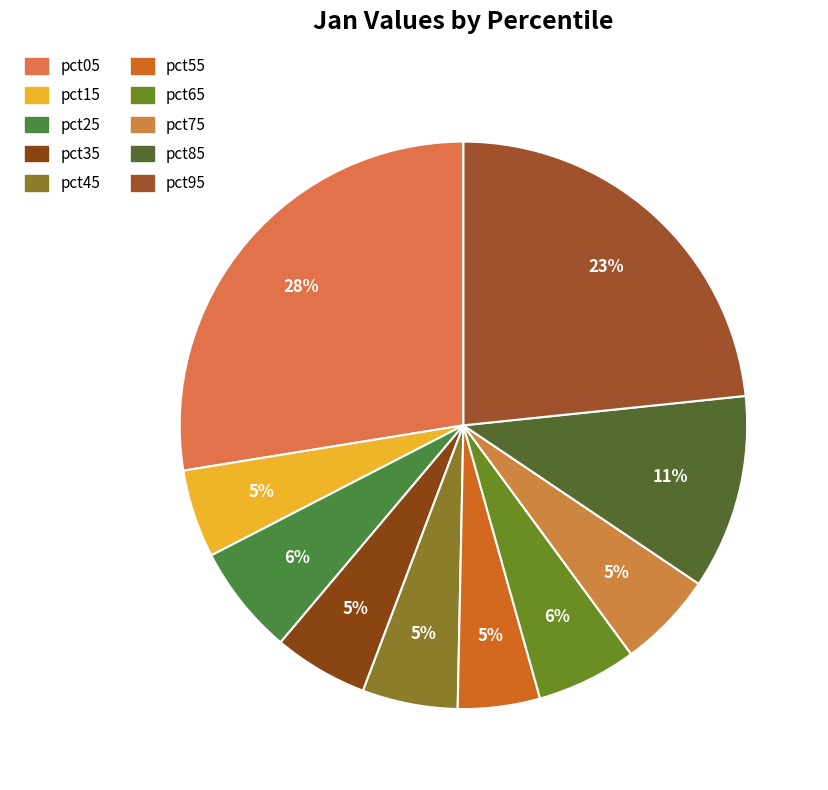

Does pct95 account for over 50% of the chart?

No